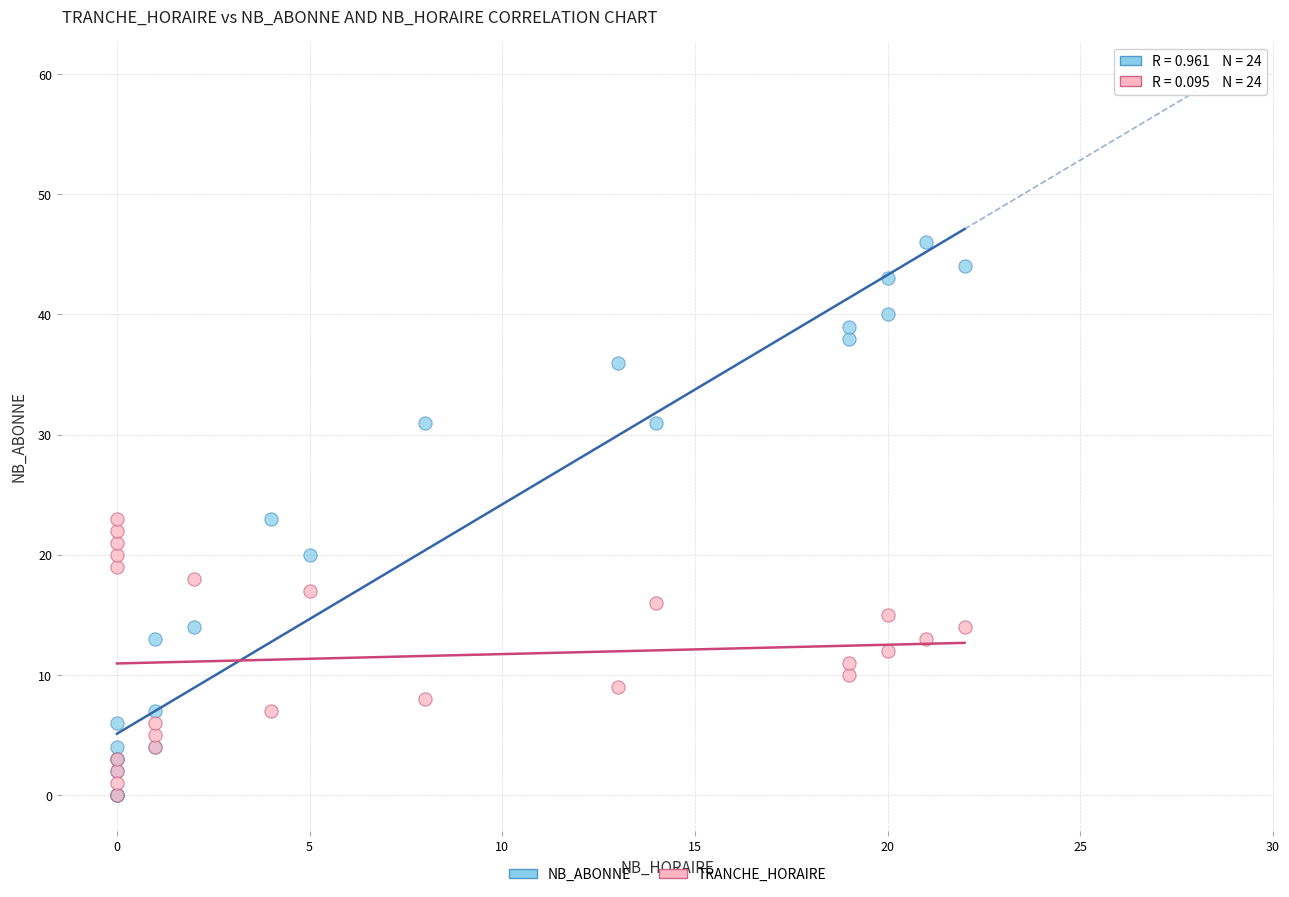

What are all the series names shown in the legend?

NB_ABONNE, TRANCHE_HORAIRE